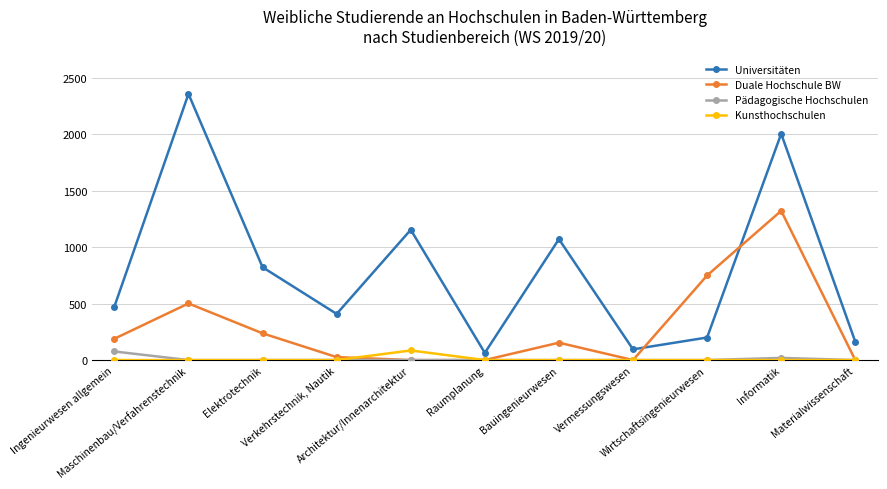

True or false: Universitäten has more than 1 points higher than both neighbors.

True